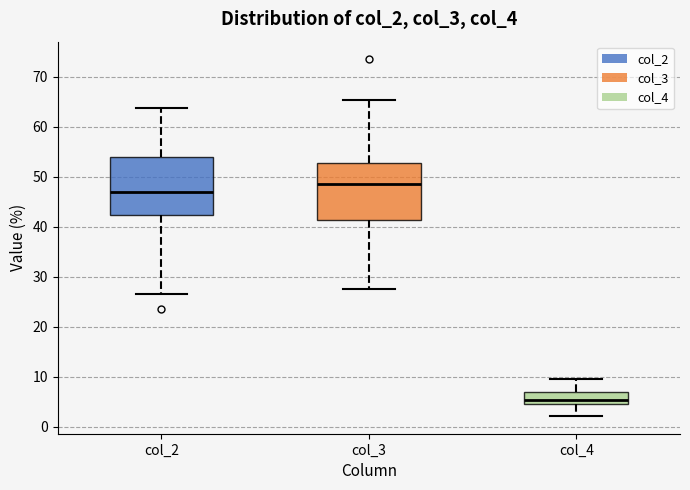

Reading left to right, read every box against the y-axis: the position of its median line, the range the box covers, and the ends of its whiskers. The values are not printed on the chart, so give them approximately, as read against the axis.

col_2: median 47, box 42 to 54, whiskers 27 to 64
col_3: median 49, box 41 to 53, whiskers 28 to 65
col_4: median 5 (inside the box), box 5 to 7, whiskers 2 to 10